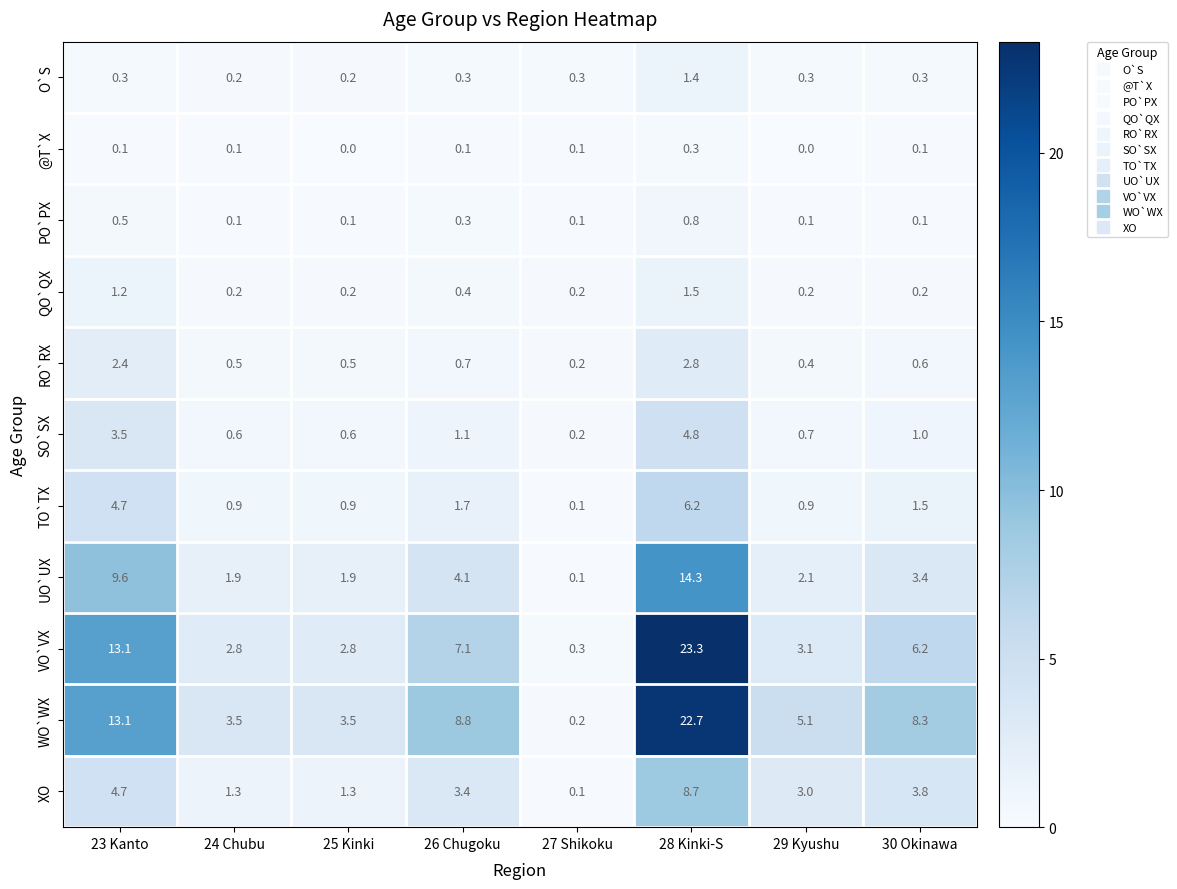

What is the spread (max minus min) of values at 25 Kinki?

3.5